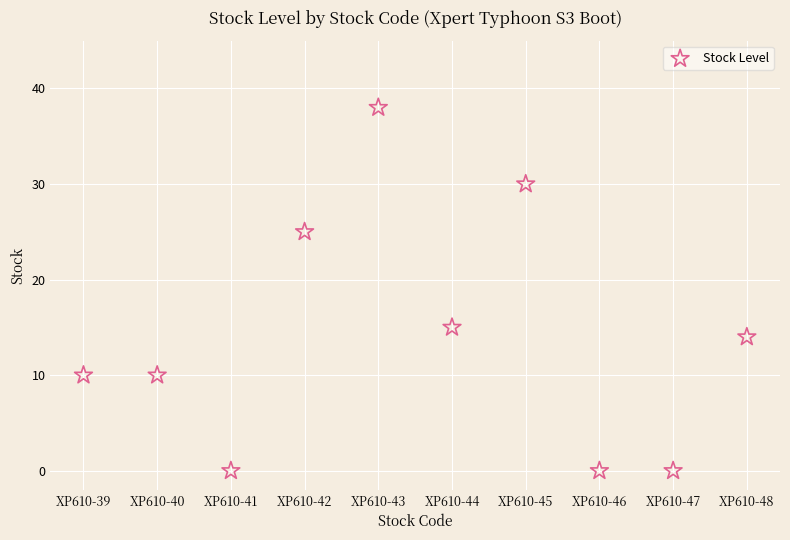

What Y value in the scatter plot is closest to 19?

15